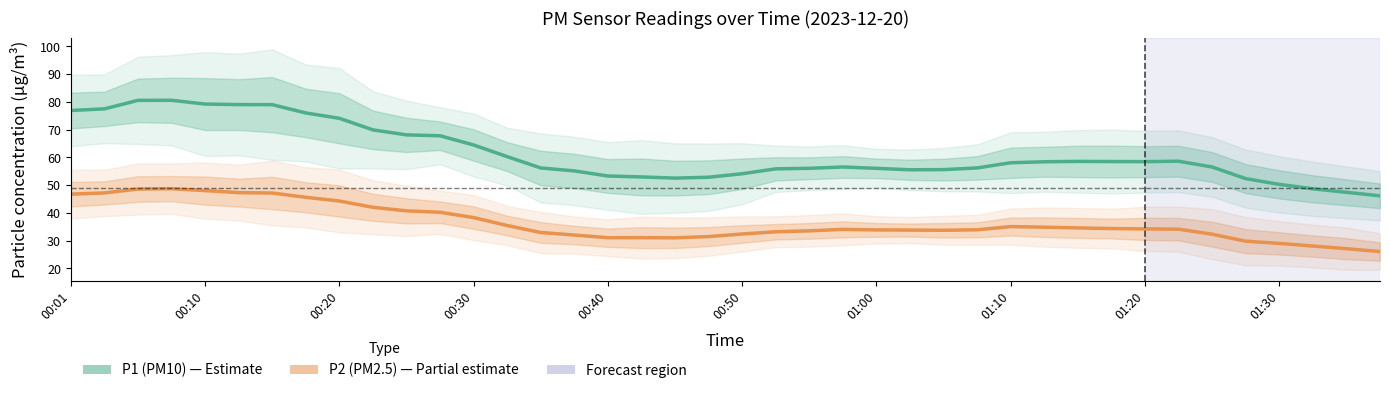

True or false: P2 (PM2.5) and P1 (PM10) intersect in this chart.

False